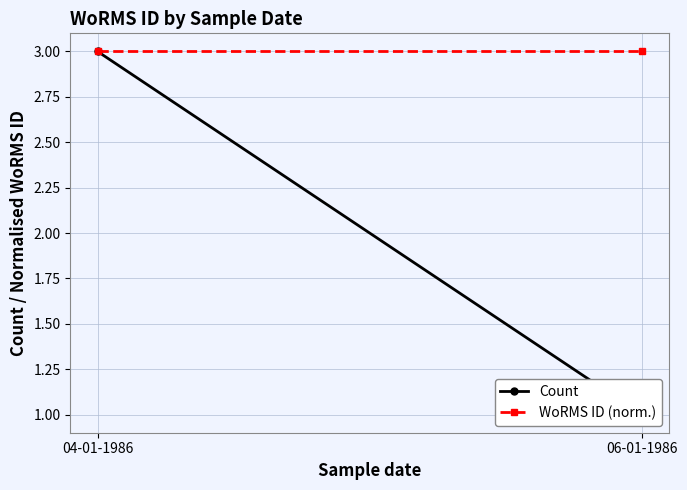

What is the label of the 2nd point from the right?

04-01-1986